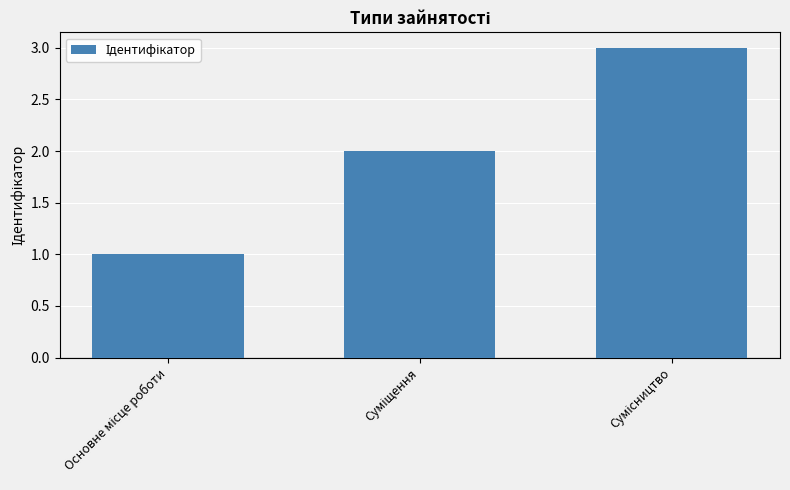

What is the greatest value displayed?

3